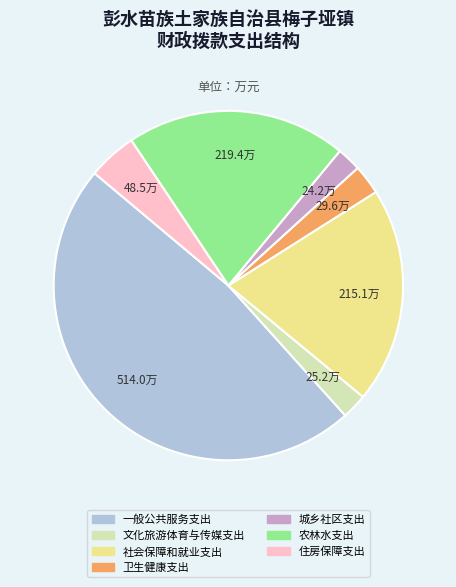

The 住房保障支出 slice represents 17% of the pie. True or false?

False